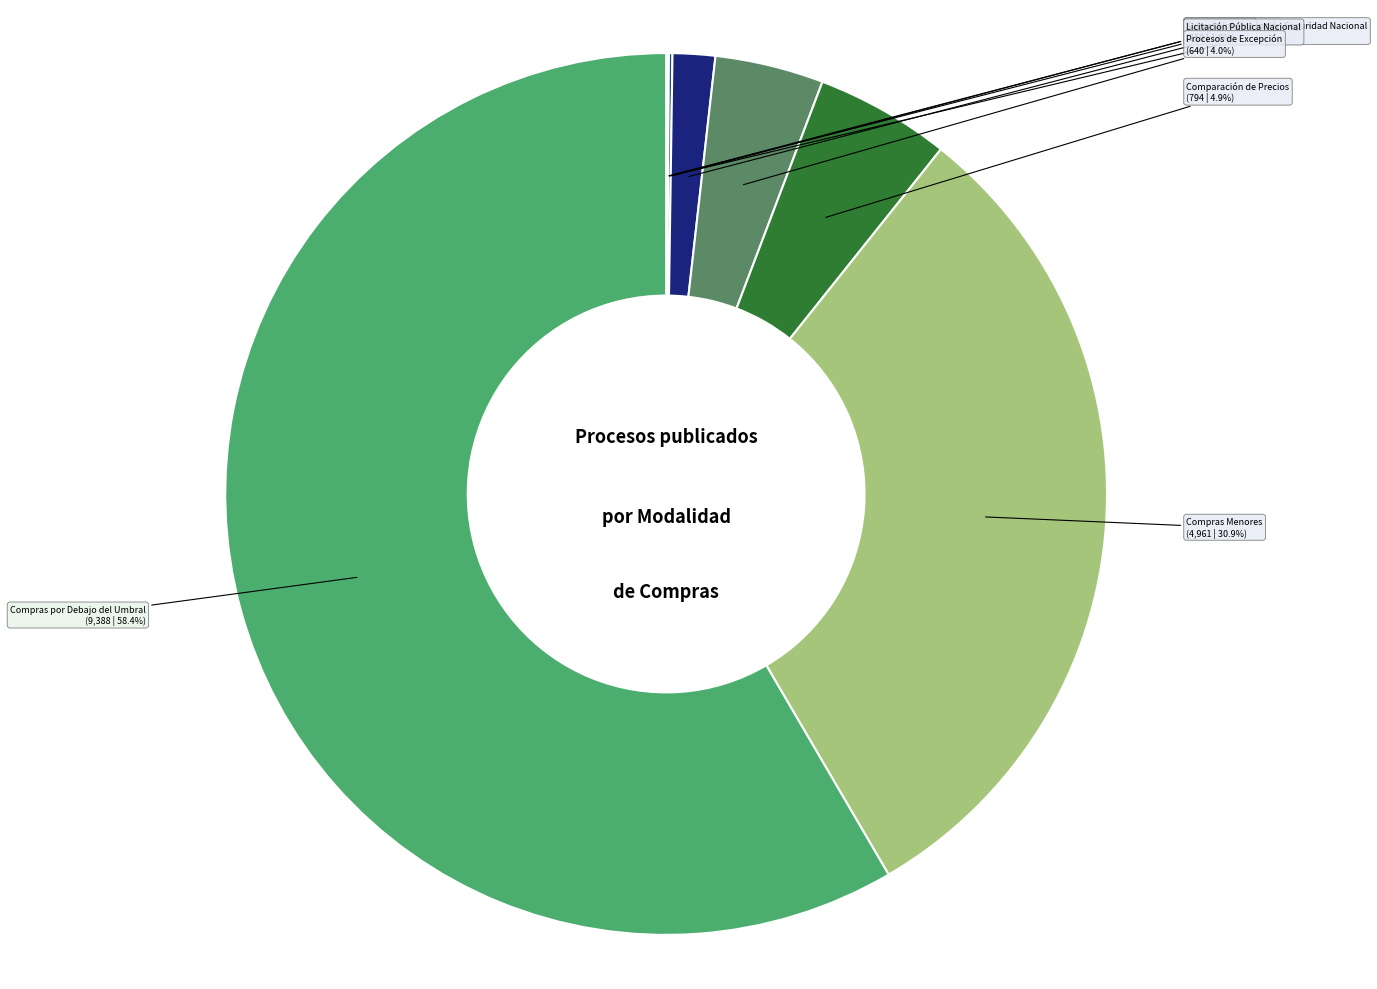

Is there a majority slice in this chart?

Yes